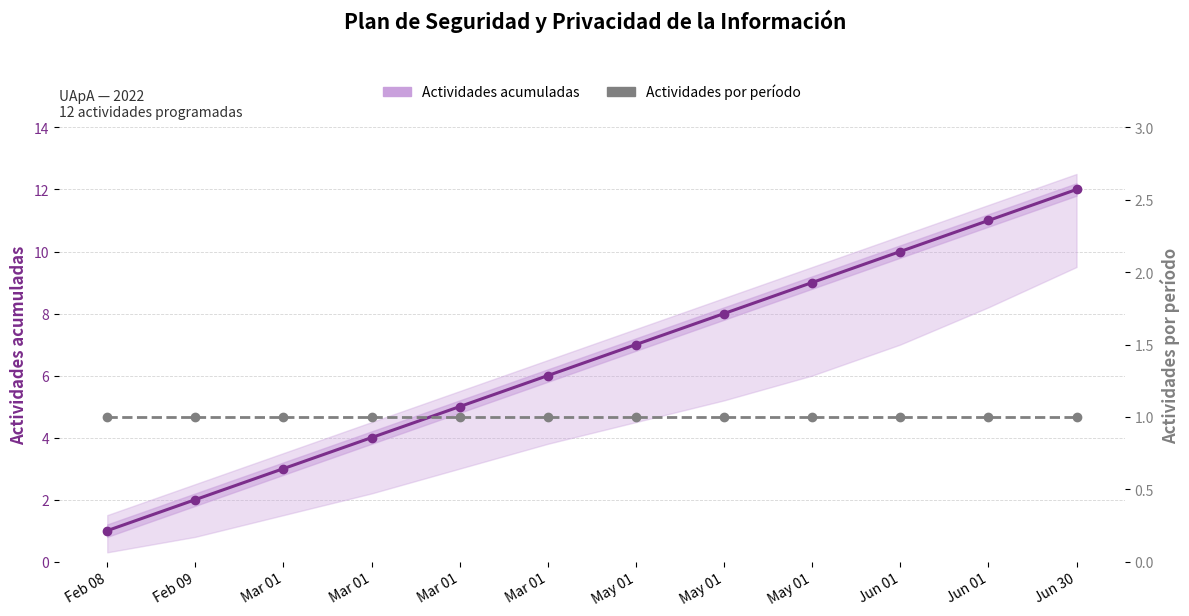

True or false: Actividades por período and Actividades acumuladas intersect in this chart.

False